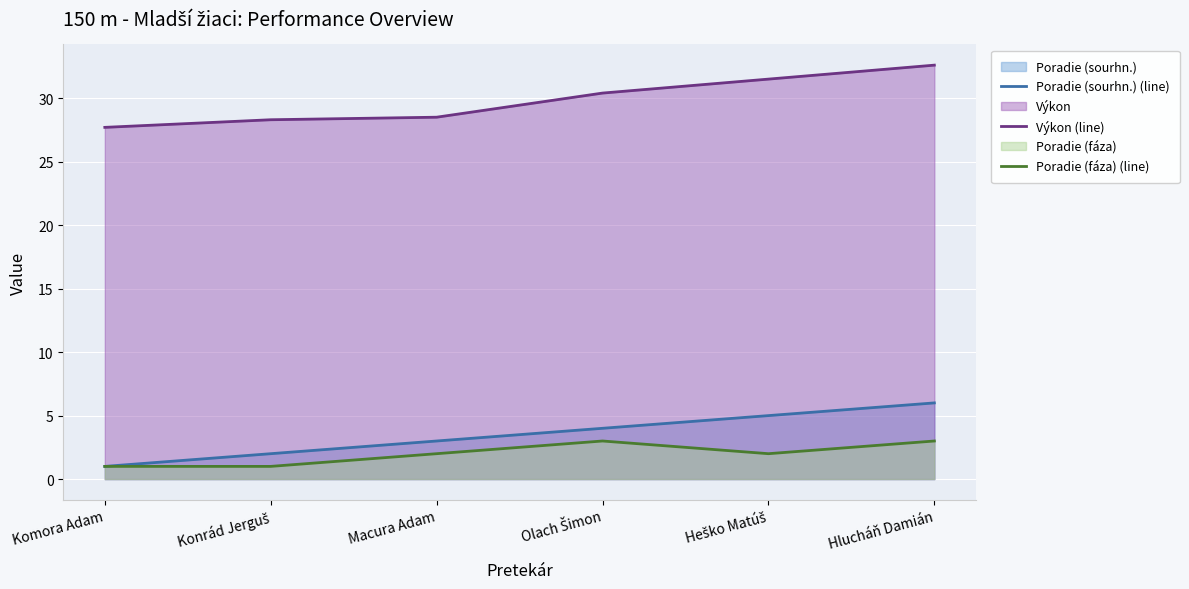

What is the smallest value displayed?

1.0